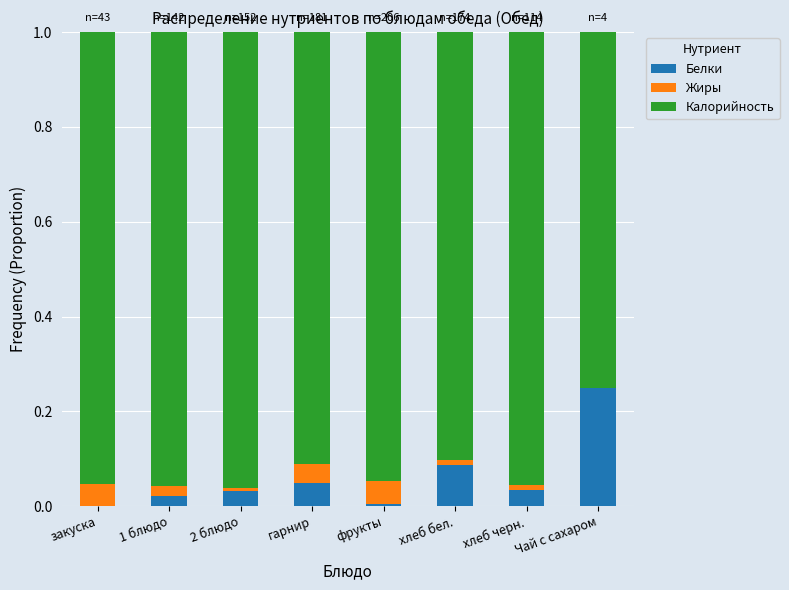

Count the number of categories in the chart.

8